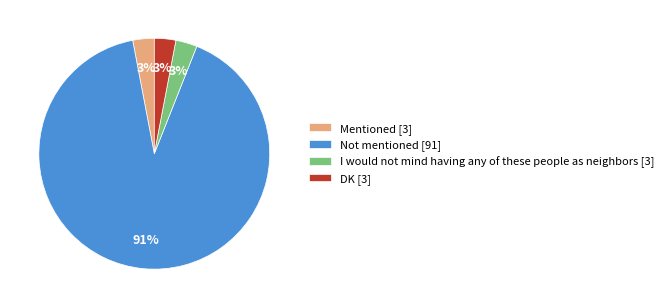

To the nearest percent, what is the difference between the DK and Not mentioned slice percentages?

88%